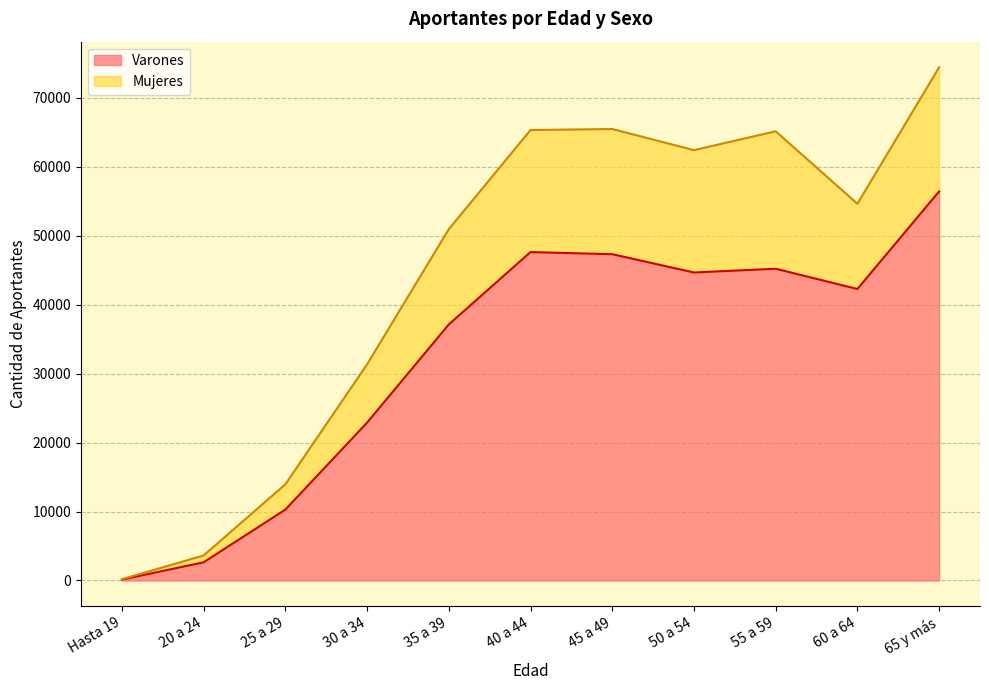

Where is Varones nearest to the value 28275?

30 a 34